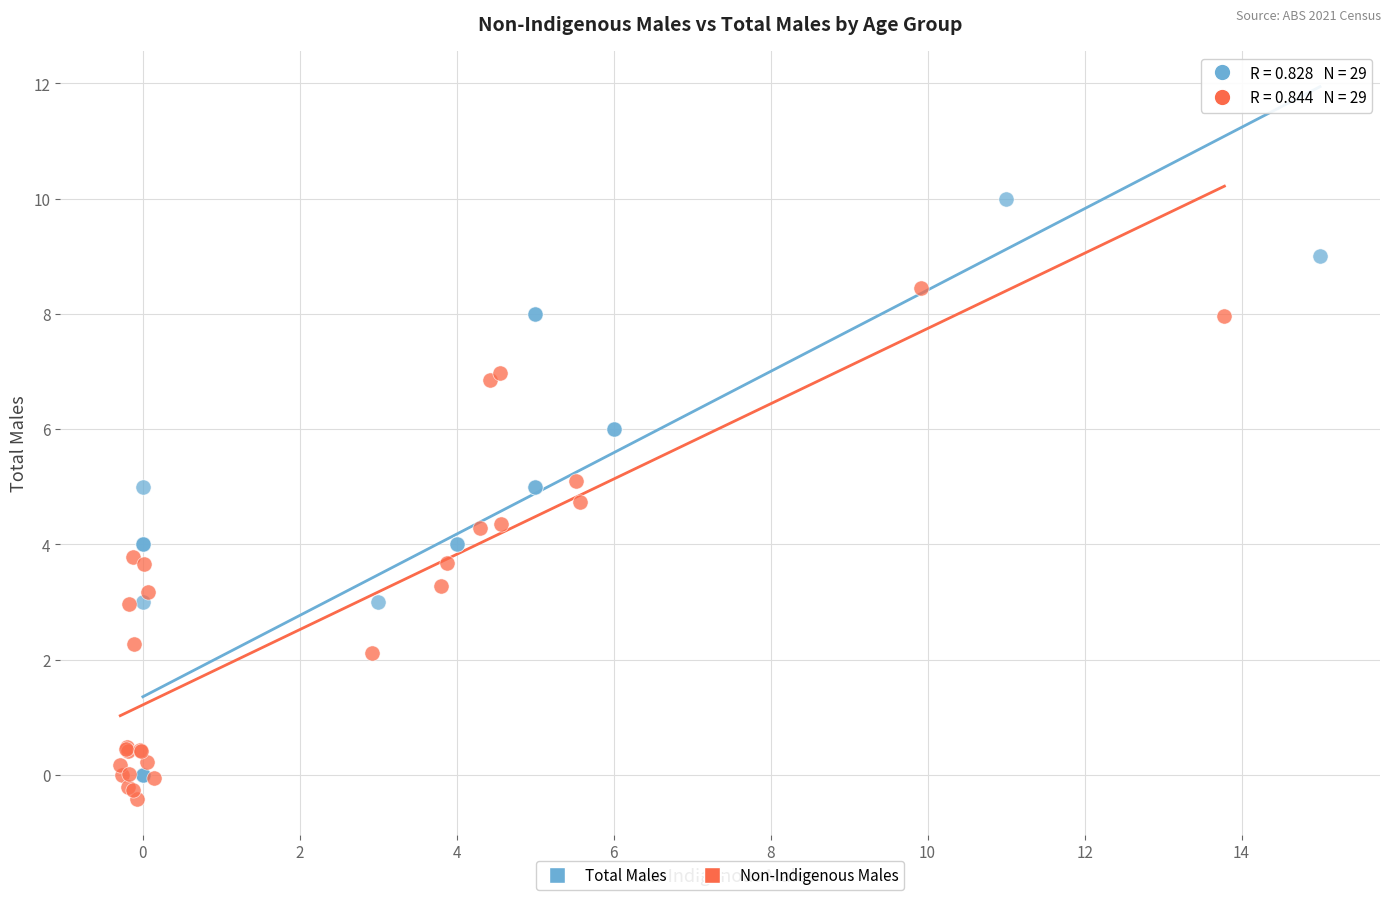

Which series contains the highest Y value?

Total Males